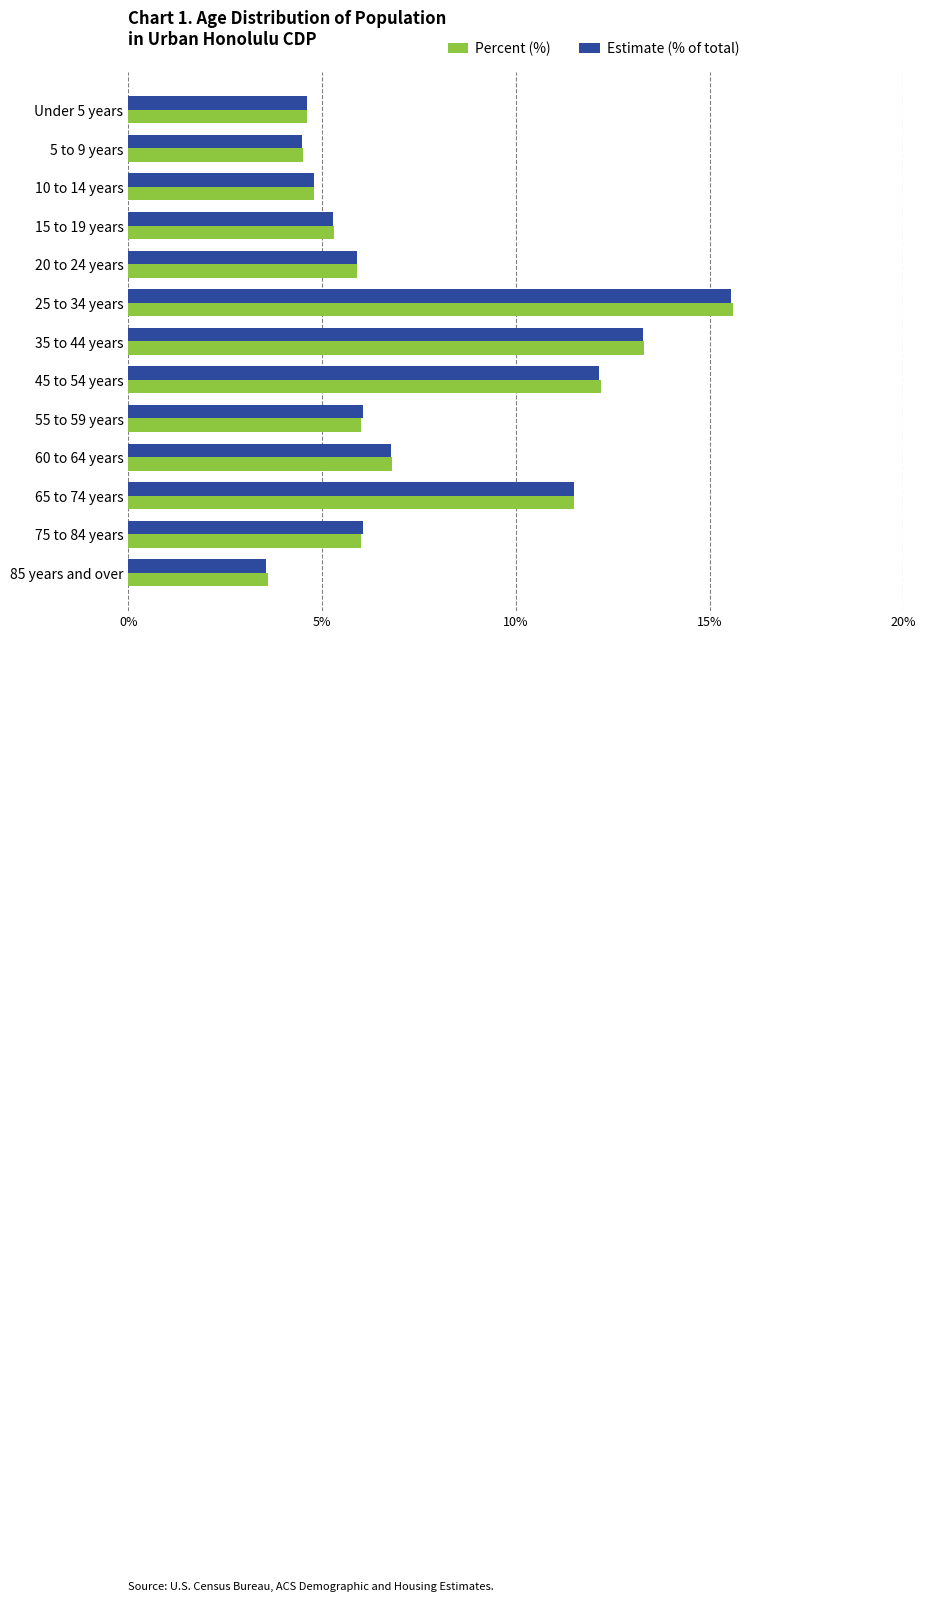

Where is Percent (%) nearest to the value 9?

60 to 64 years